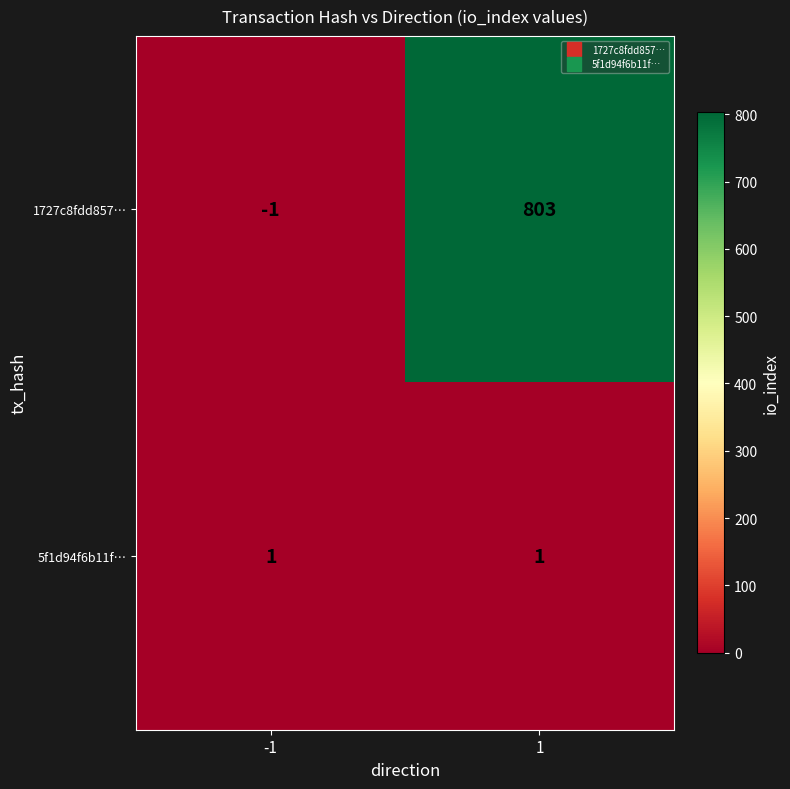

List the series in order of their peak value, highest first.

1727c8fdd857…, 5f1d94f6b11f…